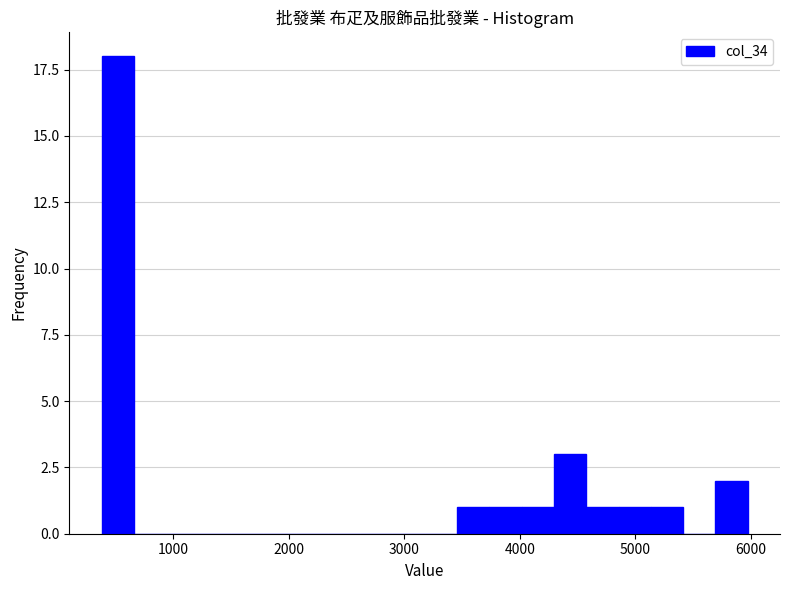

Read against the x-axis, roughly where is the centre of the tallest bar?

500